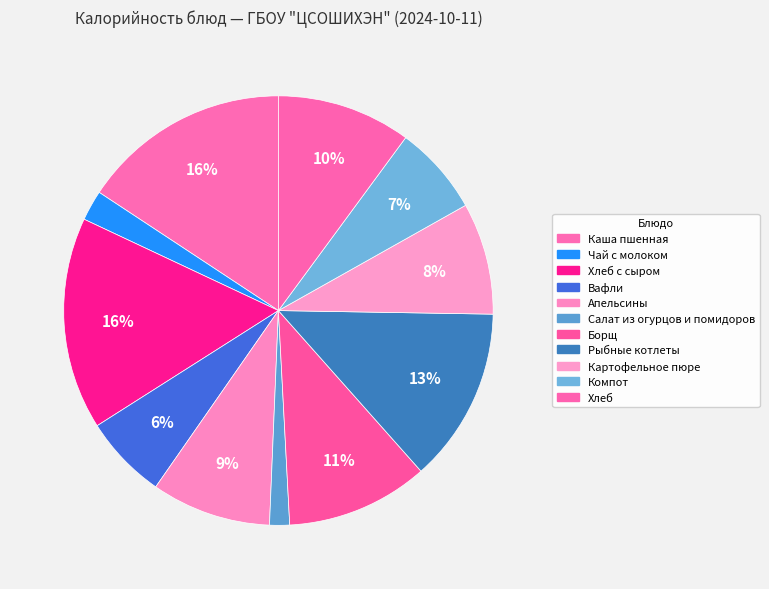

How many segments does this pie chart have?

11